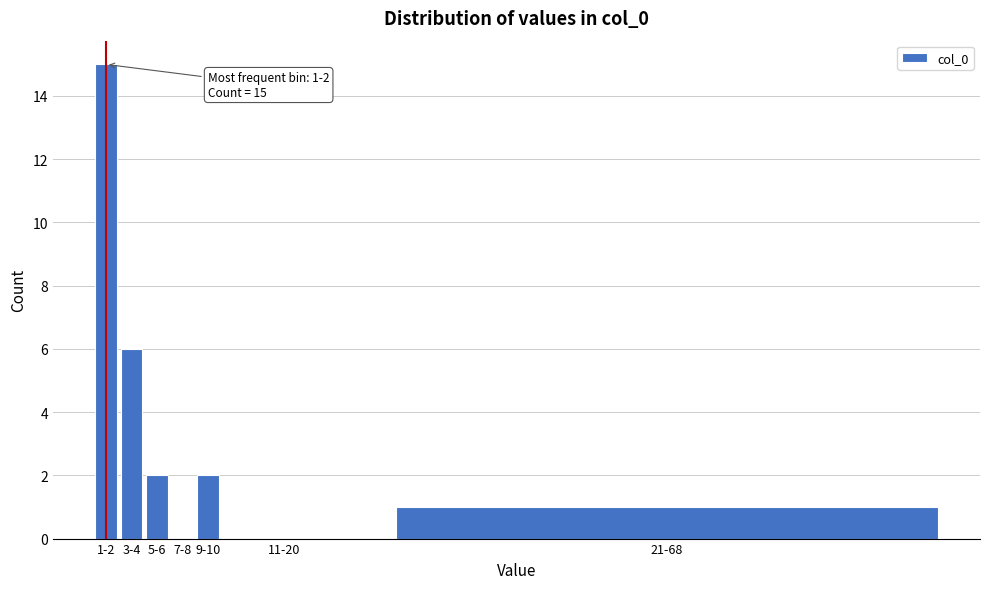

Reading left to right, extract all data points from this chart.

1-2=15	3-4=6	5-6=2	7-8=0	9-10=2	11-20=0	21-68=1